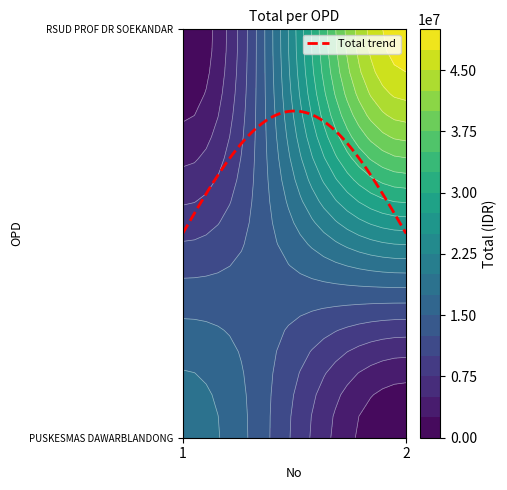

Reading left to right, list all the values displayed in this chart.

PUSKESMAS DAWARBLANDONG: 1=18903300	2=0
RSUD PROF DR SOEKANDAR: 1=0	2=49000000